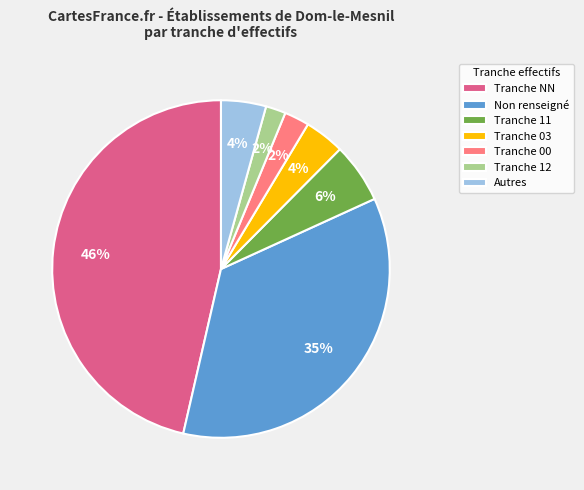

To the nearest percent, what is the average slice percentage?

14%